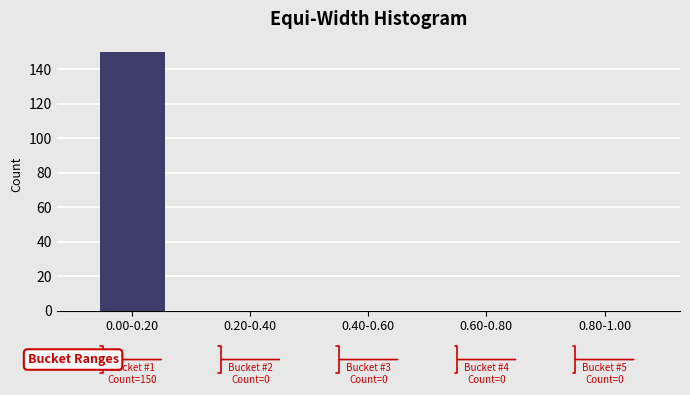

Reading left to right, what are all the values shown in this chart?

0.00-0.20=150	0.20-0.40=0	0.40-0.60=0	0.60-0.80=0	0.80-1.00=0